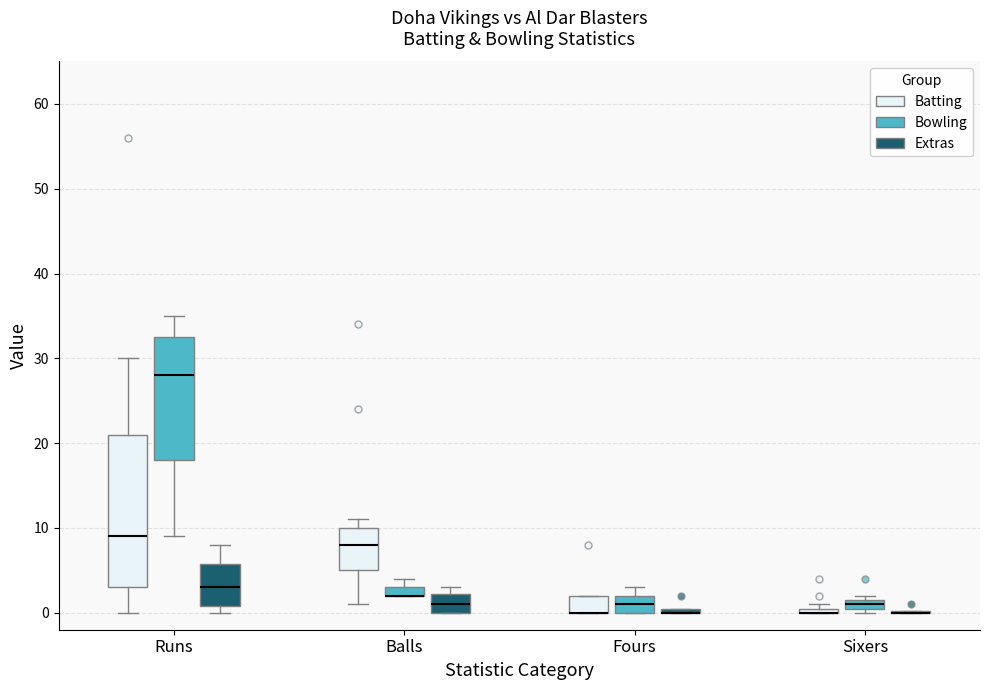

Where is the lower edge of the box for Runs (Extras) on the y-axis? The values are not printed on the chart, so give them approximately, as read against the axis.

1